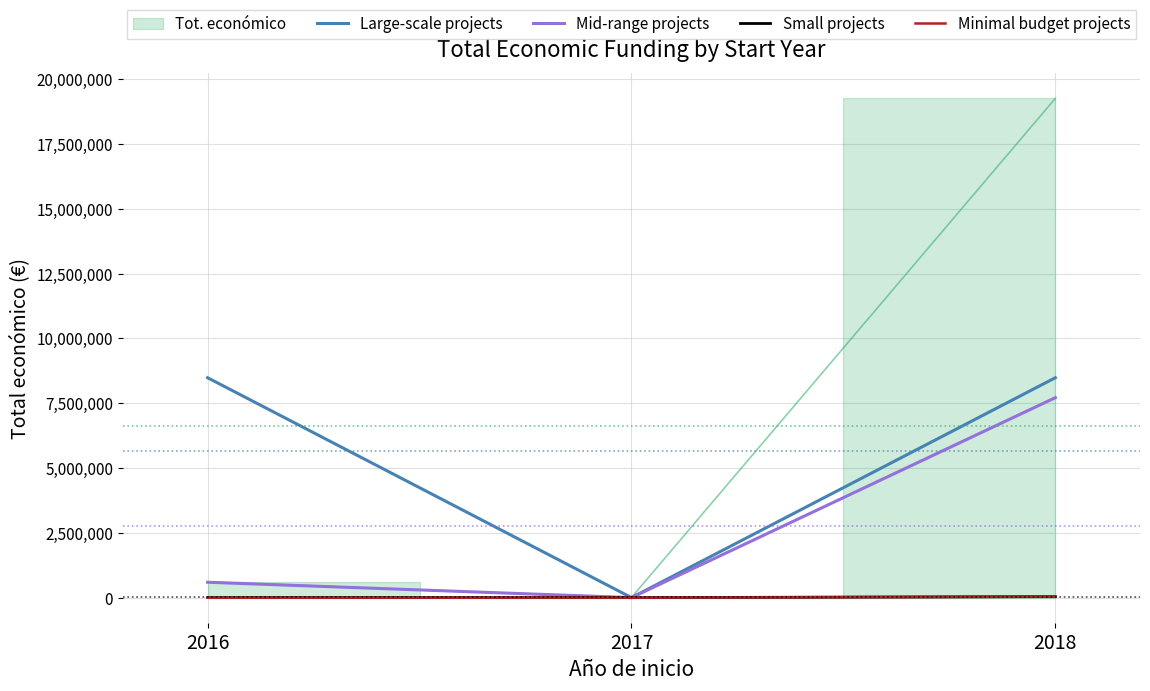

Rank the series at 2016 from highest to lowest value.

Large-scale projects, Mid-range projects, Small projects, Minimal budget projects